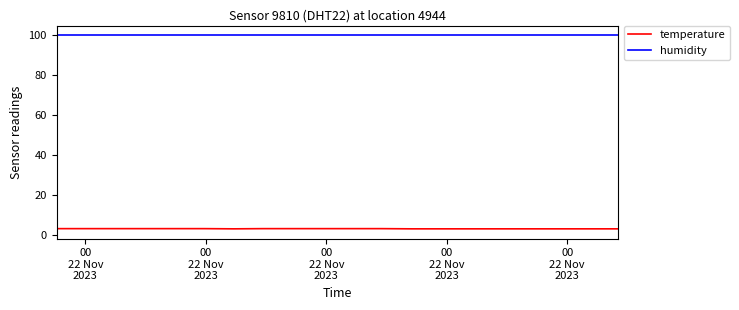

Which series has the largest total across all categories?

humidity